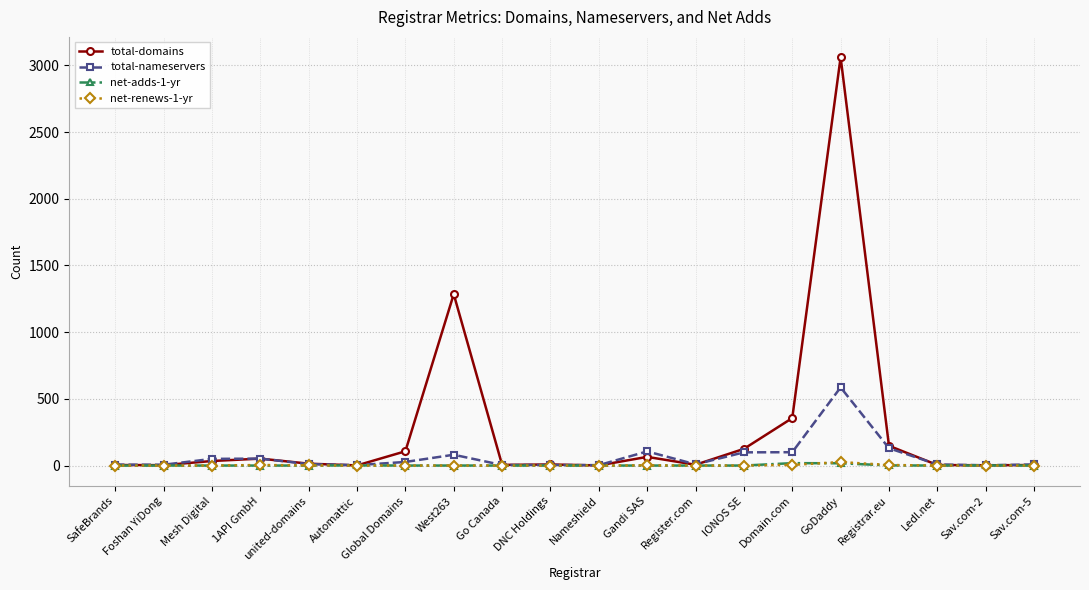

True or false: net-adds-1-yr has more than 0 points higher than both neighbors.

True